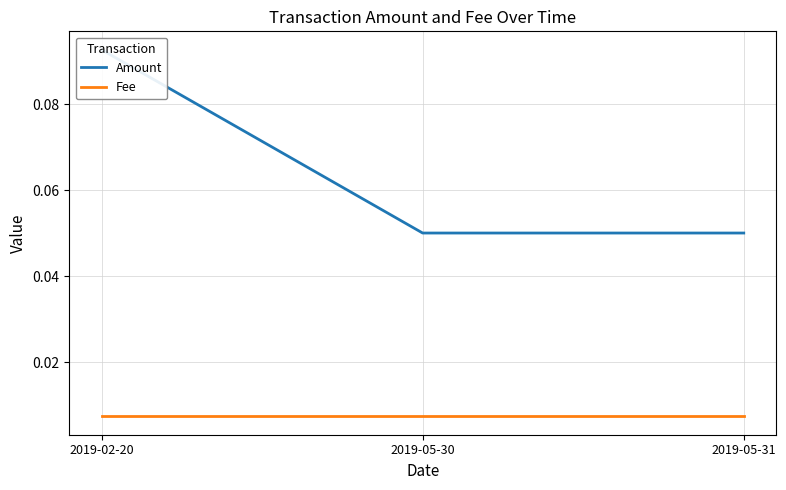

At 2019-05-30, list the series in order from smallest to largest.

Fee, Amount